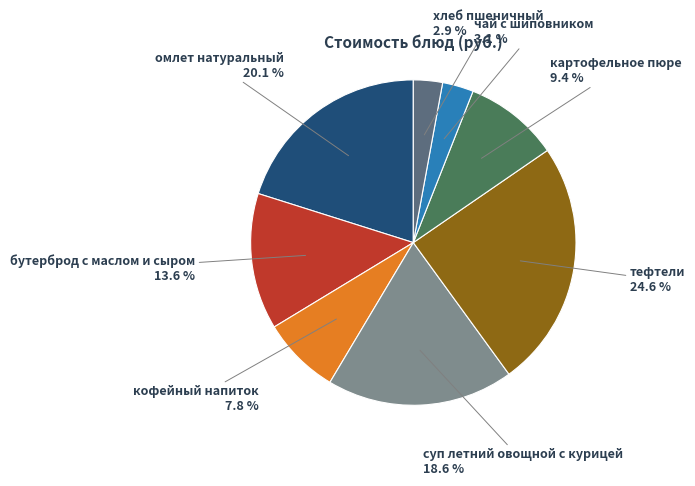

What percentage is the кофейный напиток slice, to the nearest percent?

8%